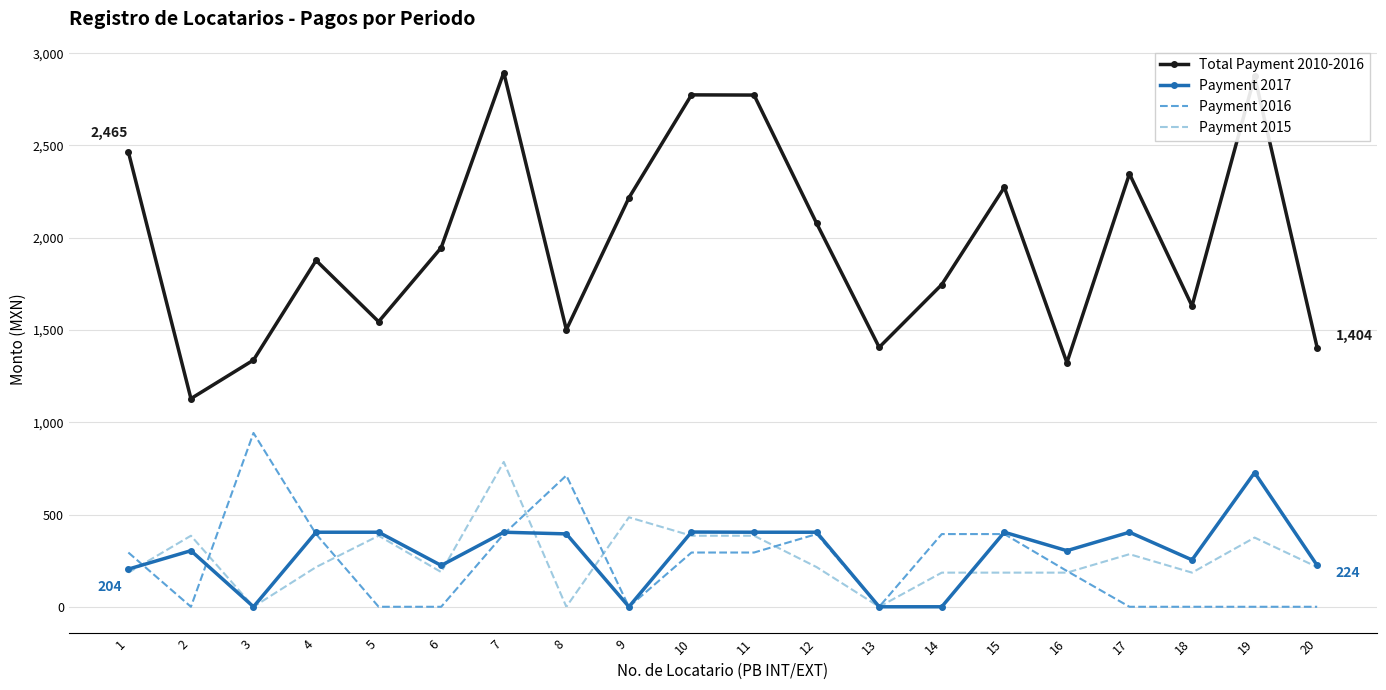

The value of Total Payment 2010-2016 at 2 is 1859.3. True or false?

False